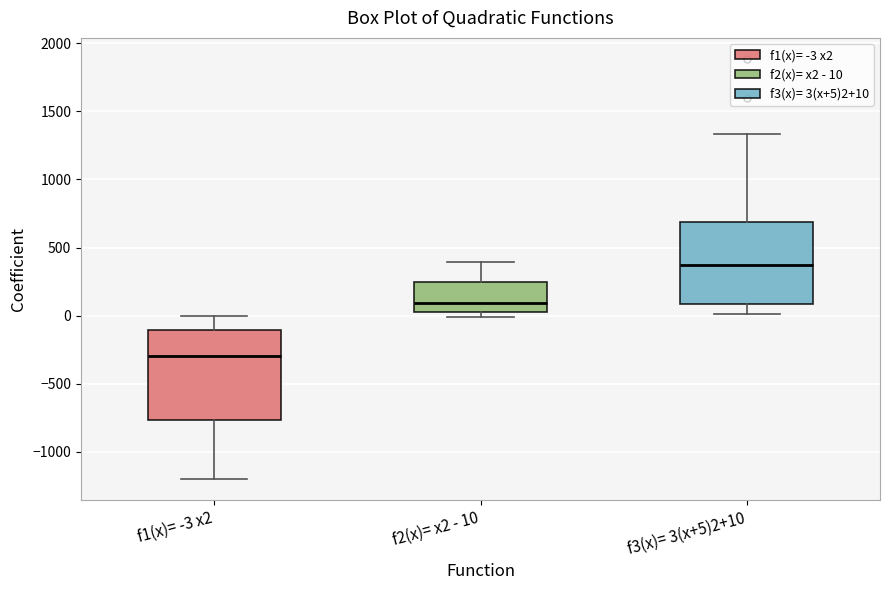

Which box is the tallest, from its lower edge to its upper edge?

f1(x)= -3 x2